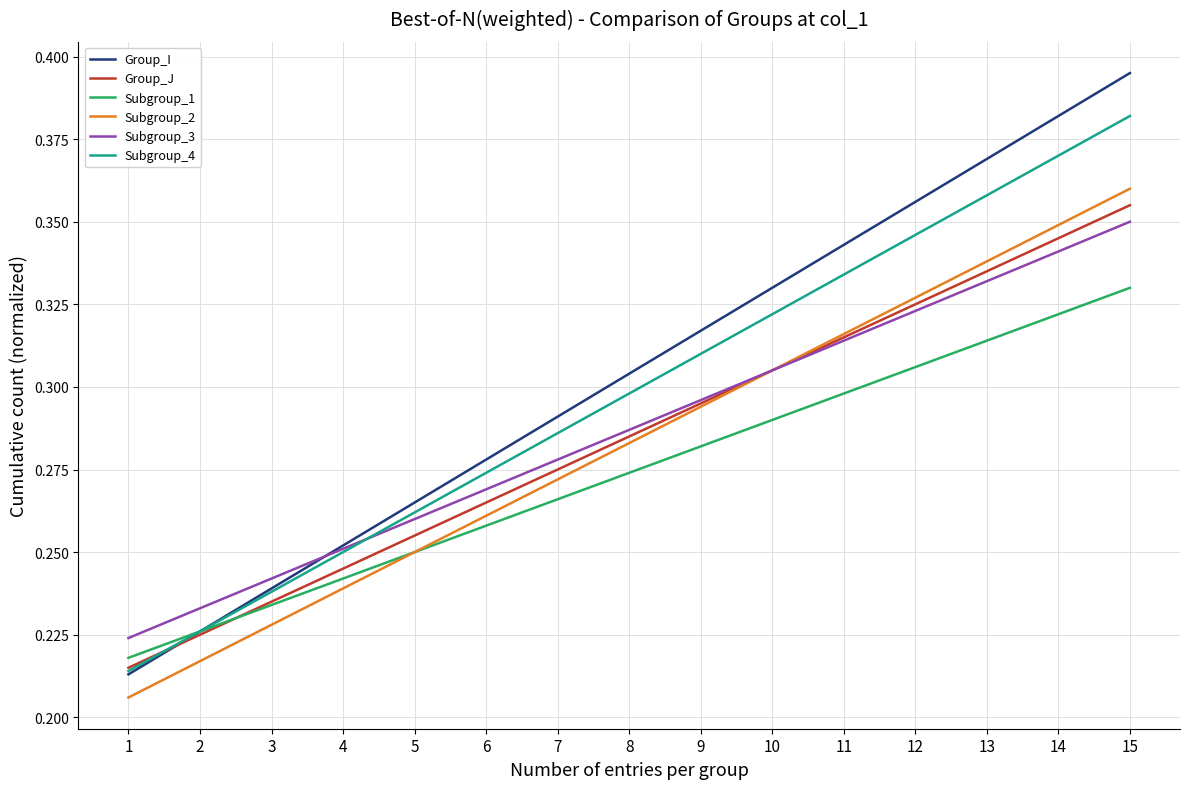

What is the difference between the second highest and second lowest values in the Subgroup_2 series?

0.1